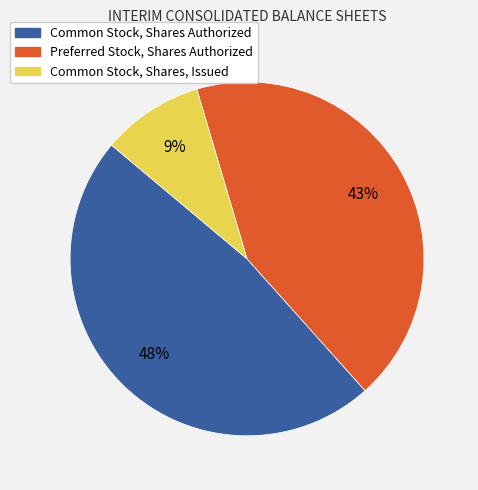

Combined, do Common Stock, Shares Authorized and Common Stock, Shares, Issued account for over 50%?

Yes